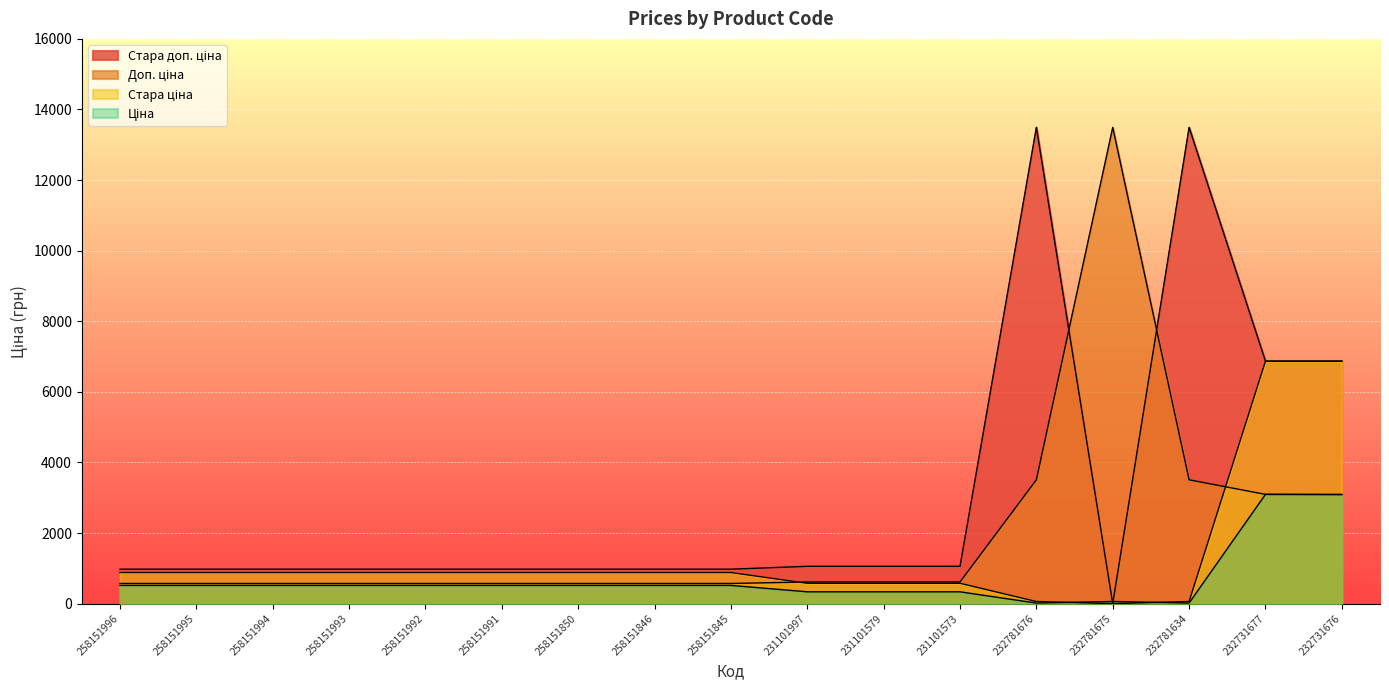

What is the spread (max minus min) of values at 231101573?

722.8